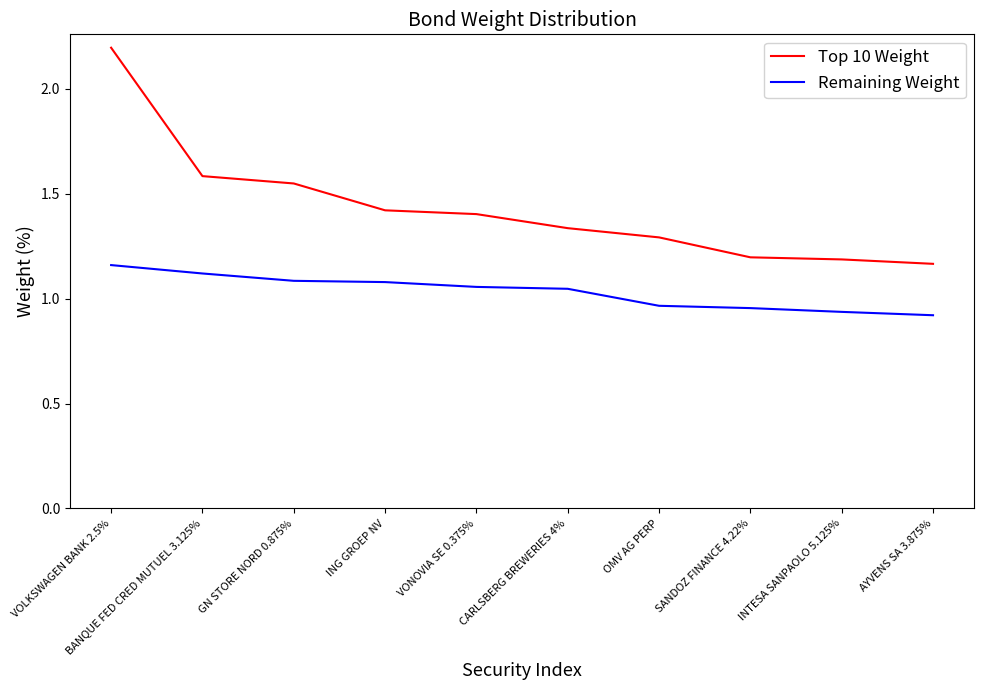

Which label corresponds to the largest value in the chart?

VOLKSWAGEN BANK 2.5%